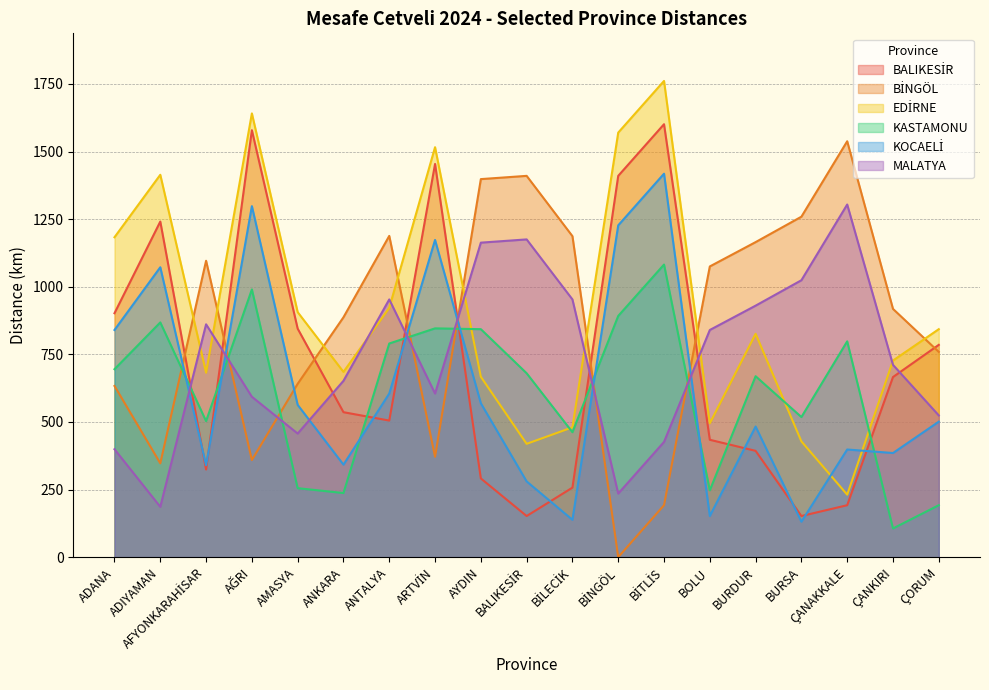

How many data points in EDİRNE are above 826?

9